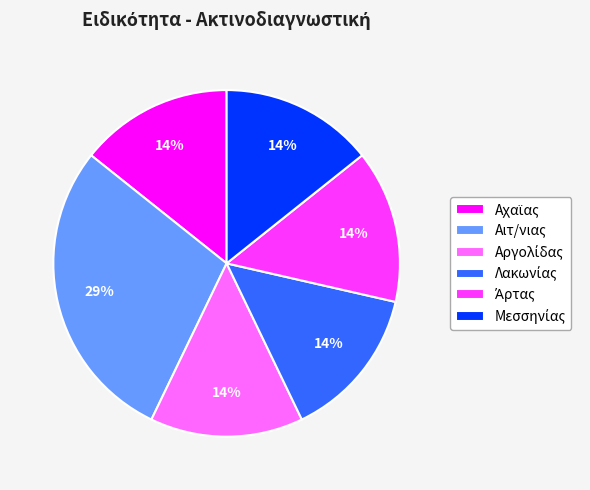

To the nearest percent, what is the average slice percentage?

17%